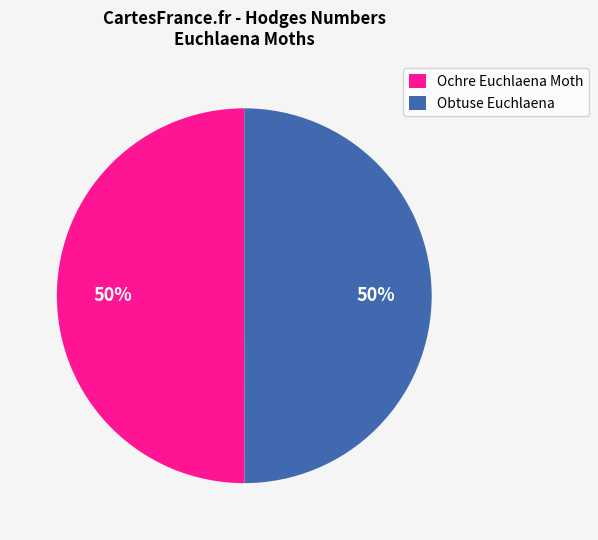

Approximately how many times larger is the value at Obtuse Euchlaena compared to Ochre Euchlaena Moth?

1.0